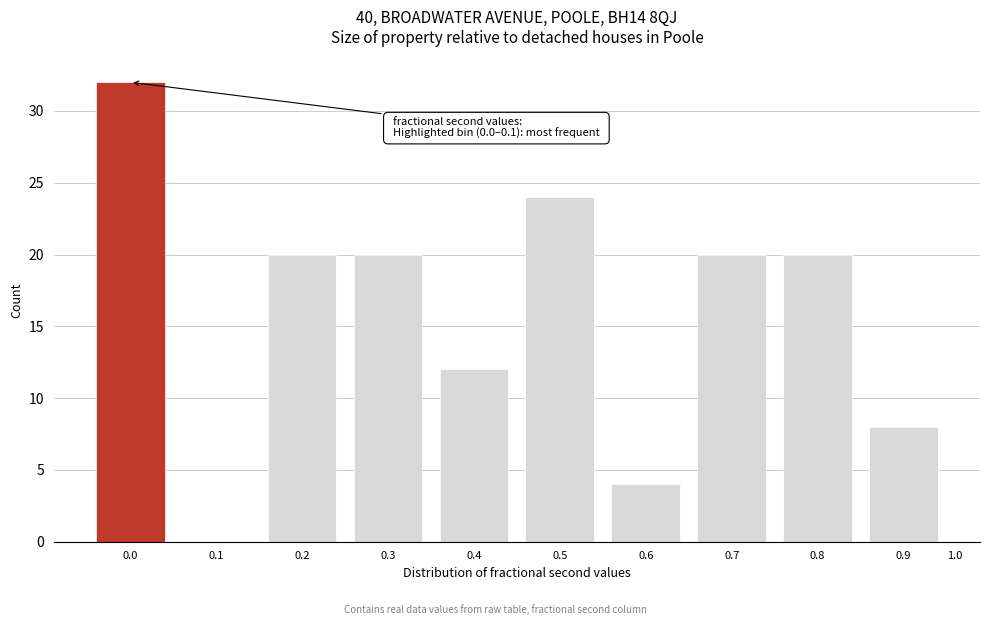

Reading left to right, list all the values displayed in this chart.

0.0=32	0.1=0	0.2=20	0.3=20	0.4=12	0.5=24	0.6=4	0.7=20	0.8=20	0.9=8